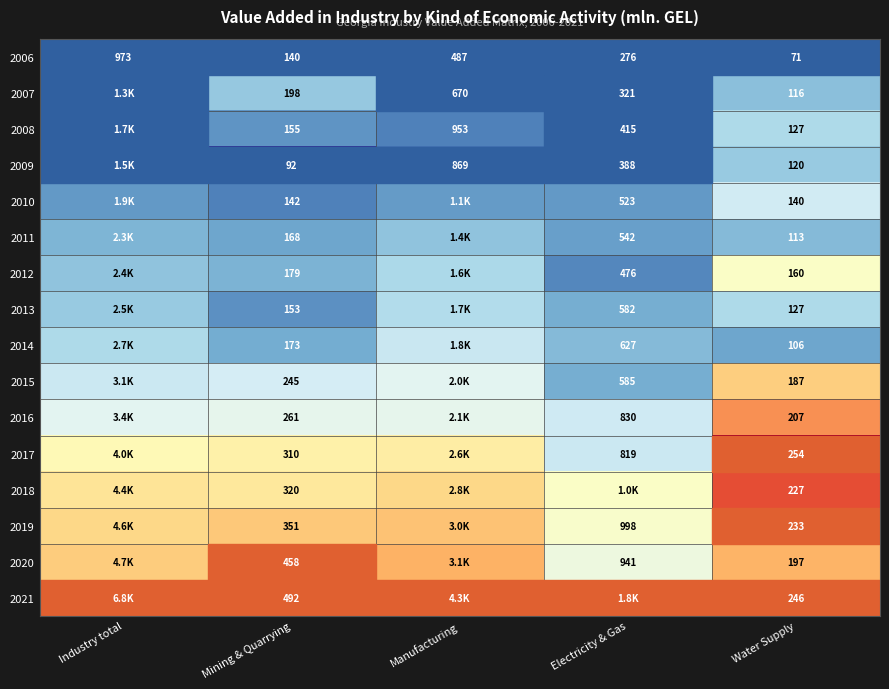

Is the value of 2015 at Water Supply greater than the value of 2009 at Mining & Quarrying?

Yes